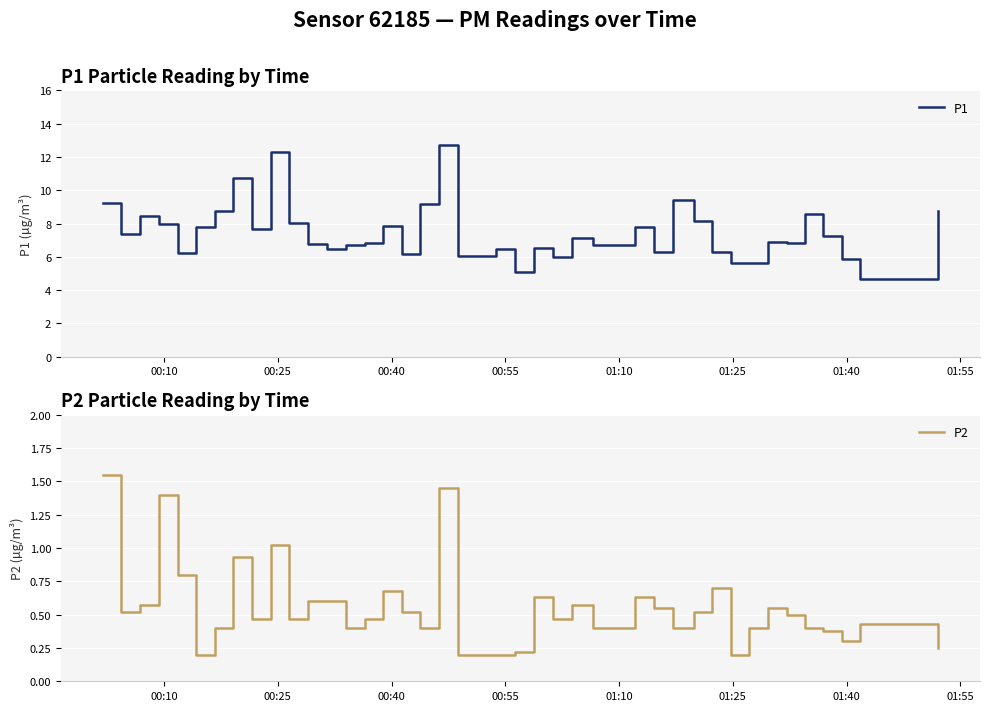

What is the lowest value of the P1 series?

4.7